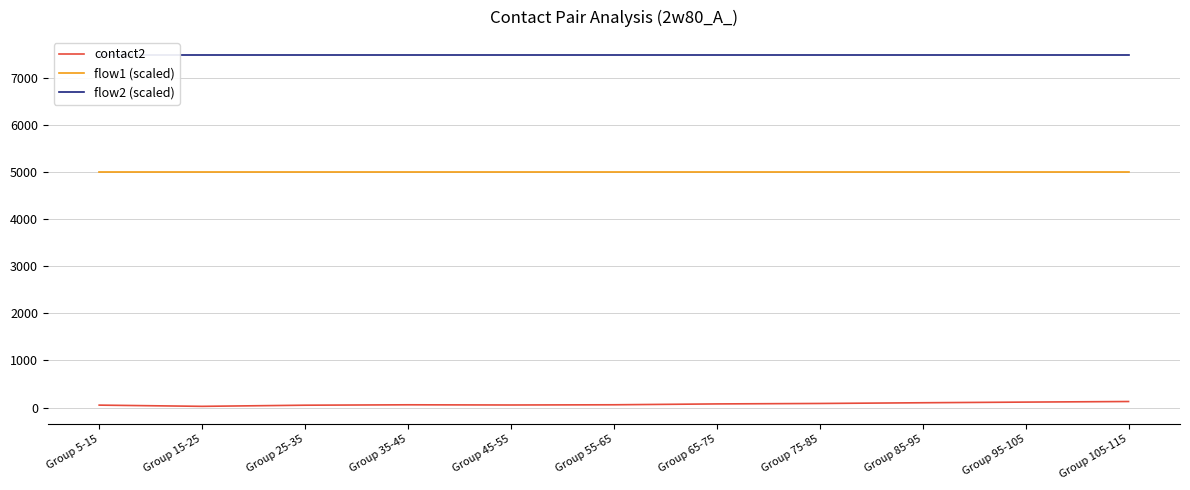

True or false: flow1 (scaled) has more than 1 interior local peaks.

False